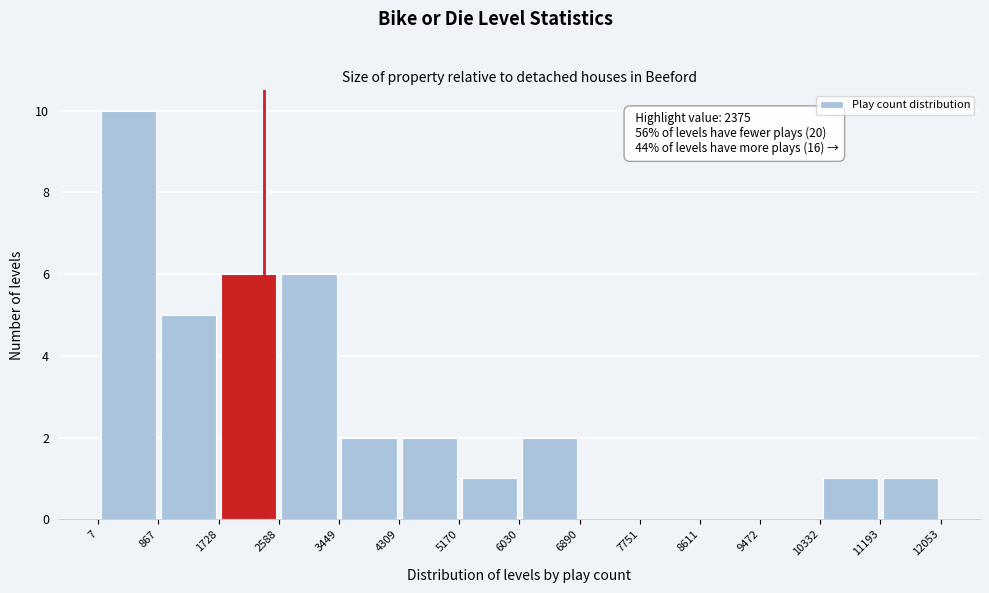

Over which range of the x-axis is the bar tallest?

7 to 867